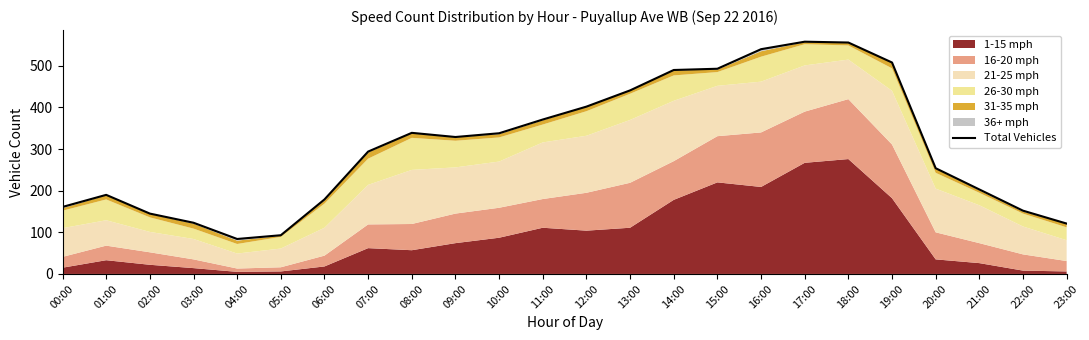

What is the label of the 2nd point from the left?

01:00